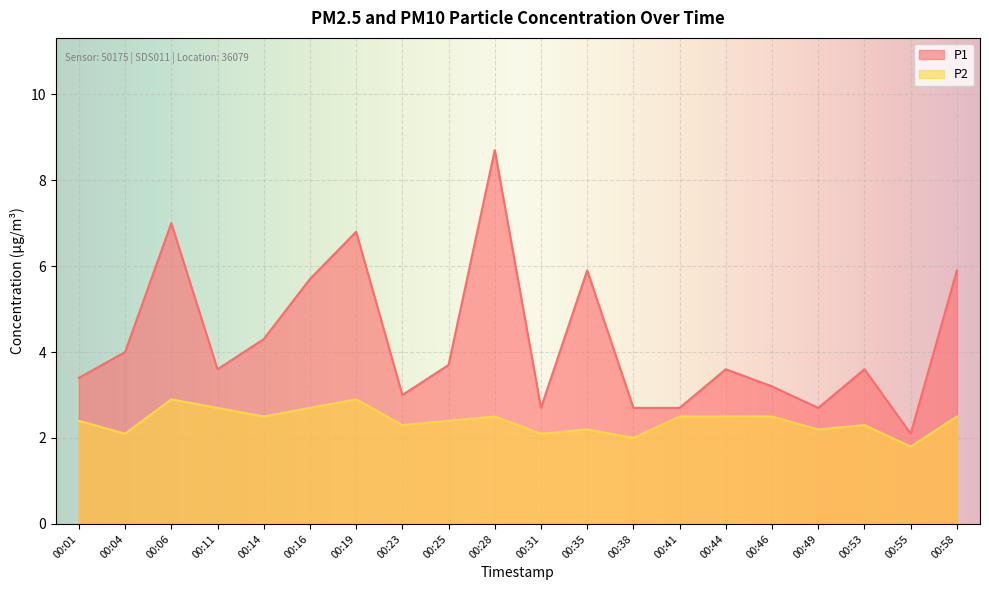

Between 00:44 and 00:14, which is larger?

00:14